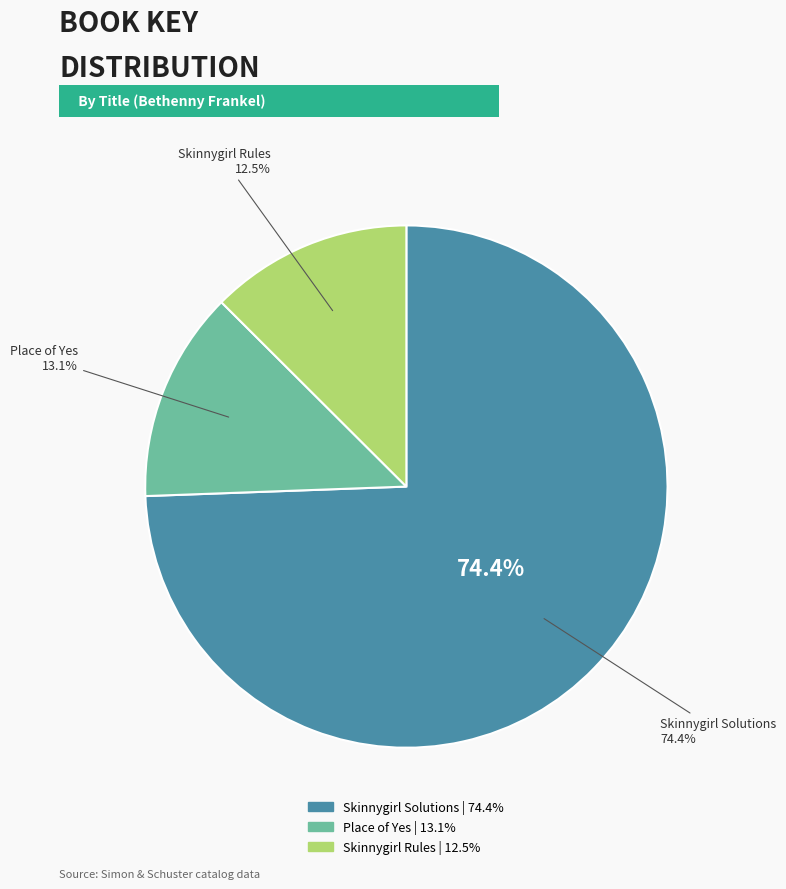

What percentage is the Skinnygirl Solutions slice, to the nearest percent?

74%